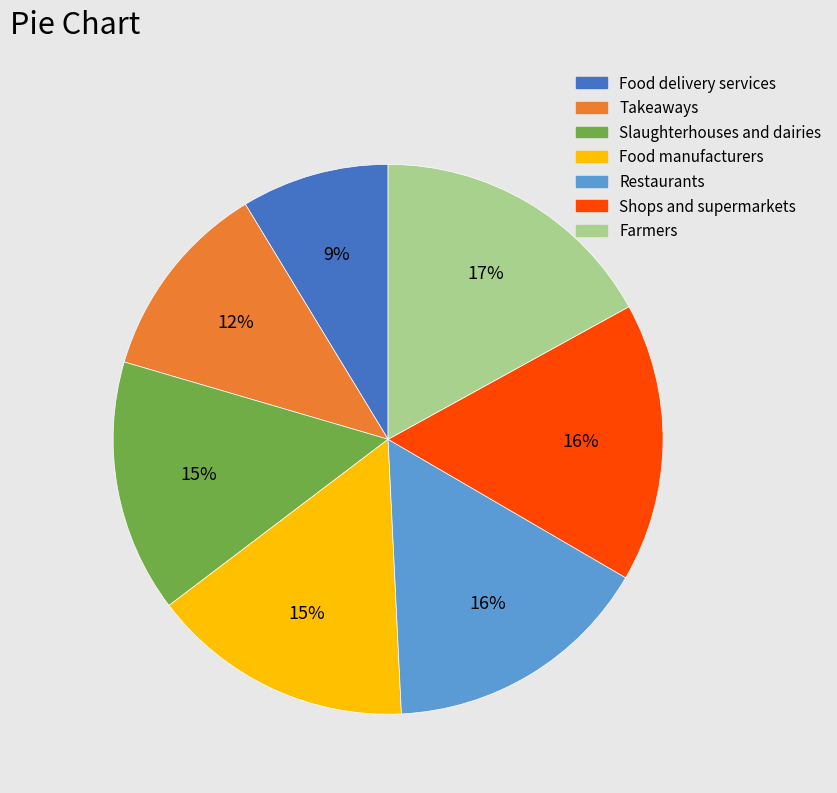

To the nearest percent, what is the combined percentage of Takeaways and Food manufacturers?

27%